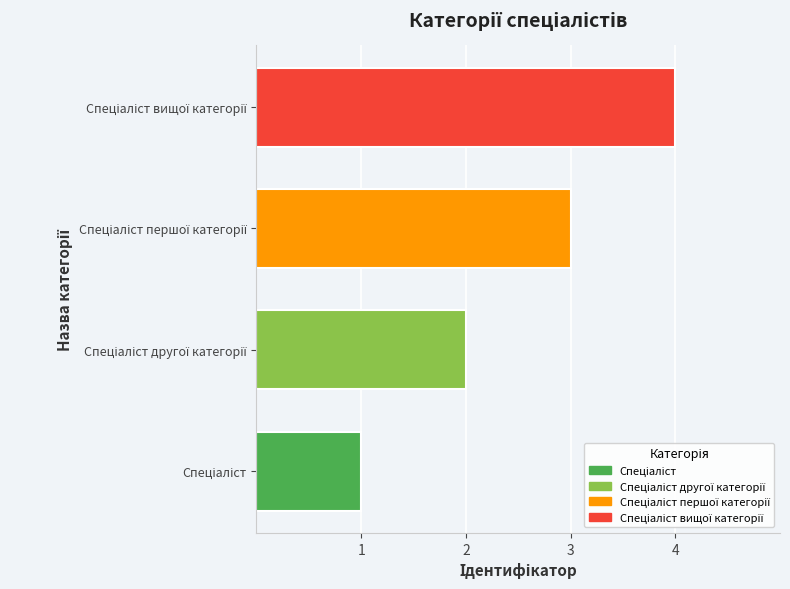

Read the value at Спеціаліст вищої категорії.

4